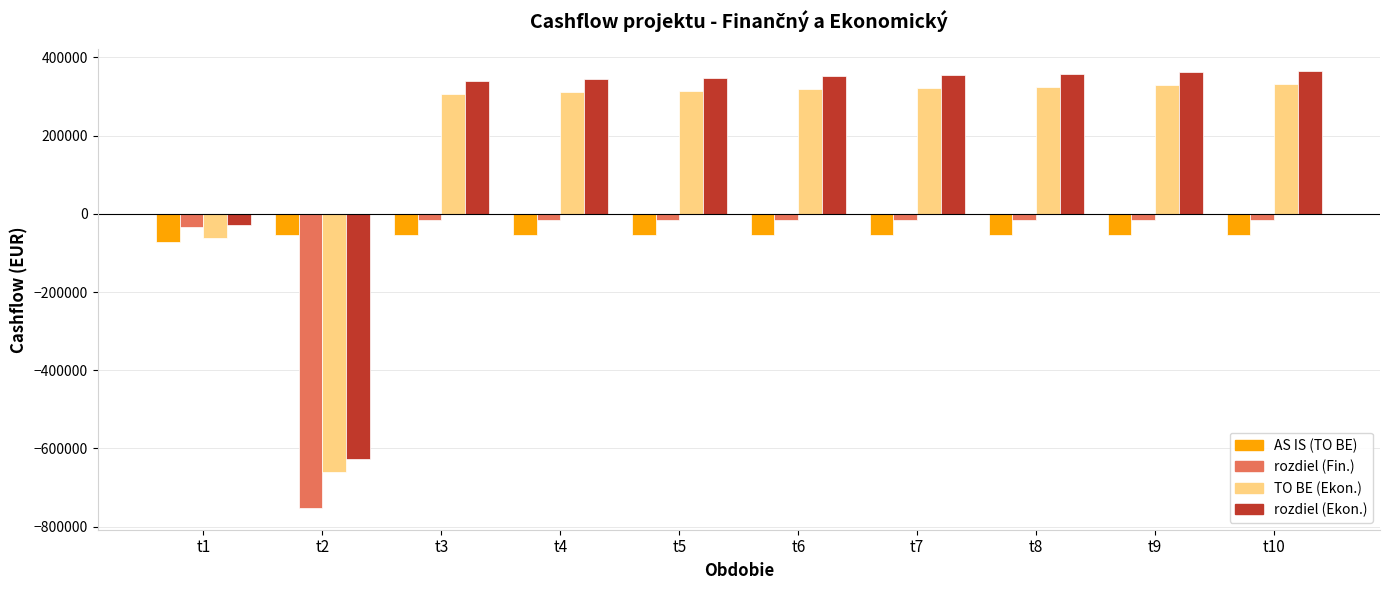

How many data points in TO BE (Ekon.) are above 318207?

5